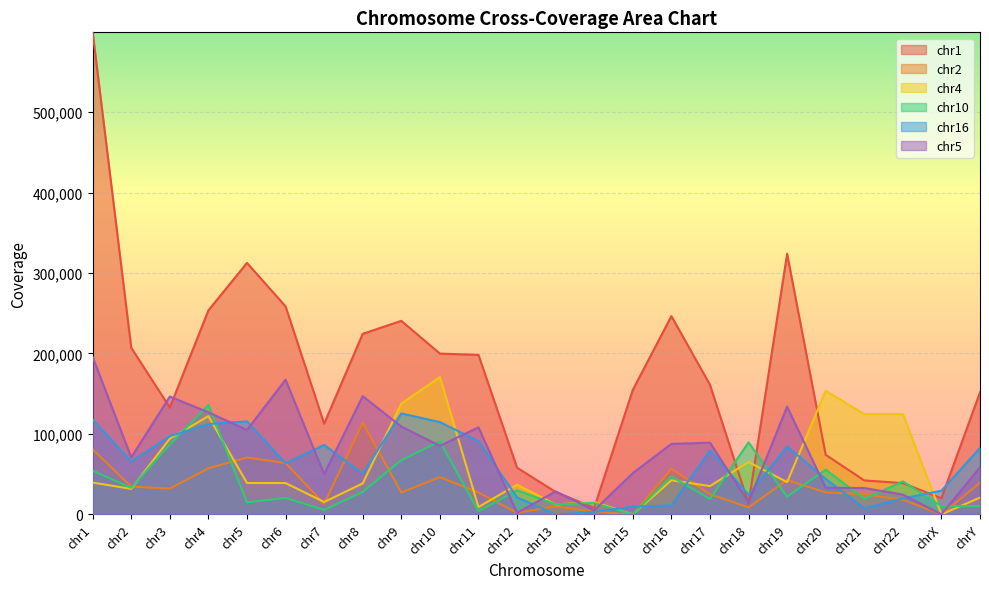

Which has a higher value, chr5 or chr18?

chr5